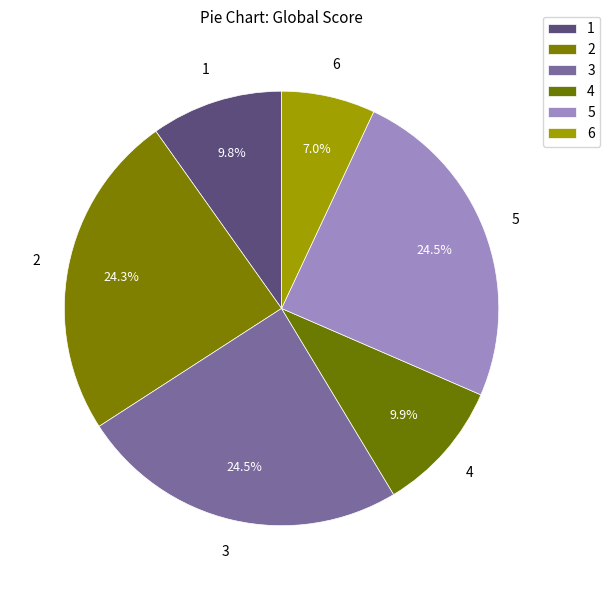

Is there a majority slice in this chart?

No